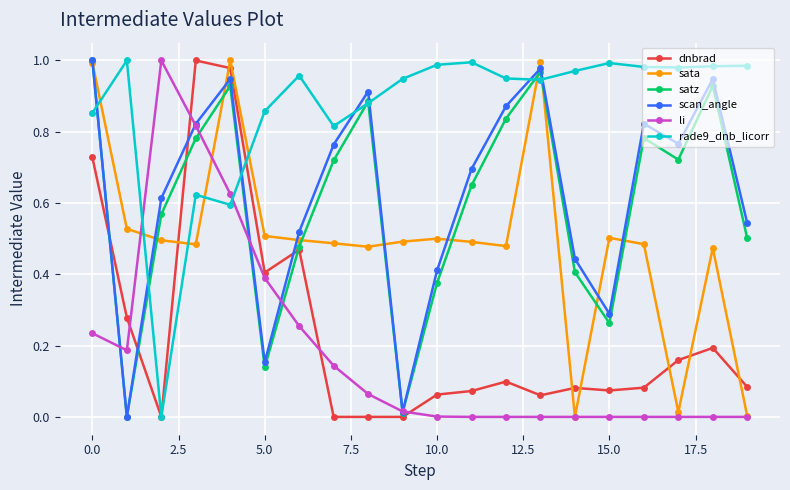

At how many categories does at least one series exceed 0?

20